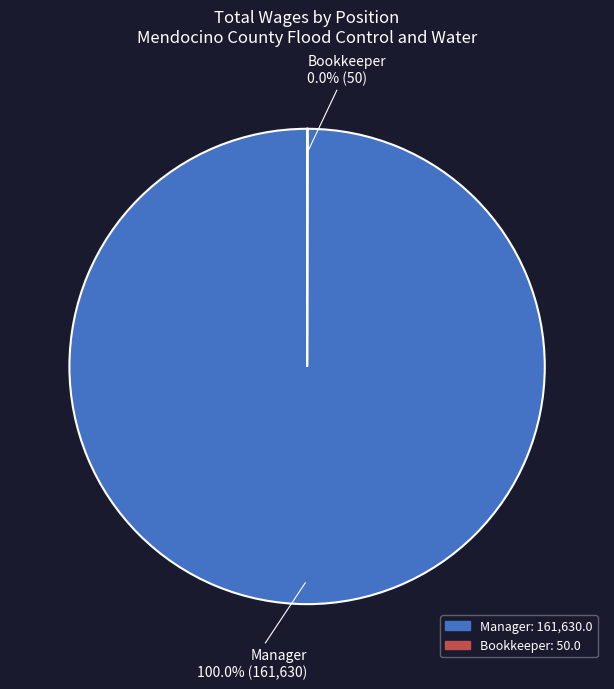

Is there any slice that represents more than half of the pie?

Yes